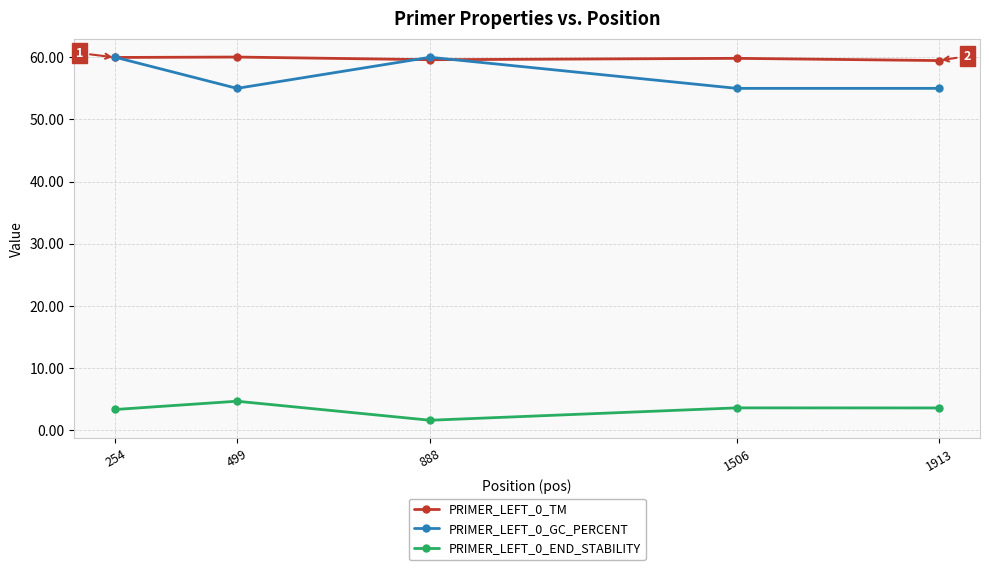

What is the total value across all series at 1506?

118.5